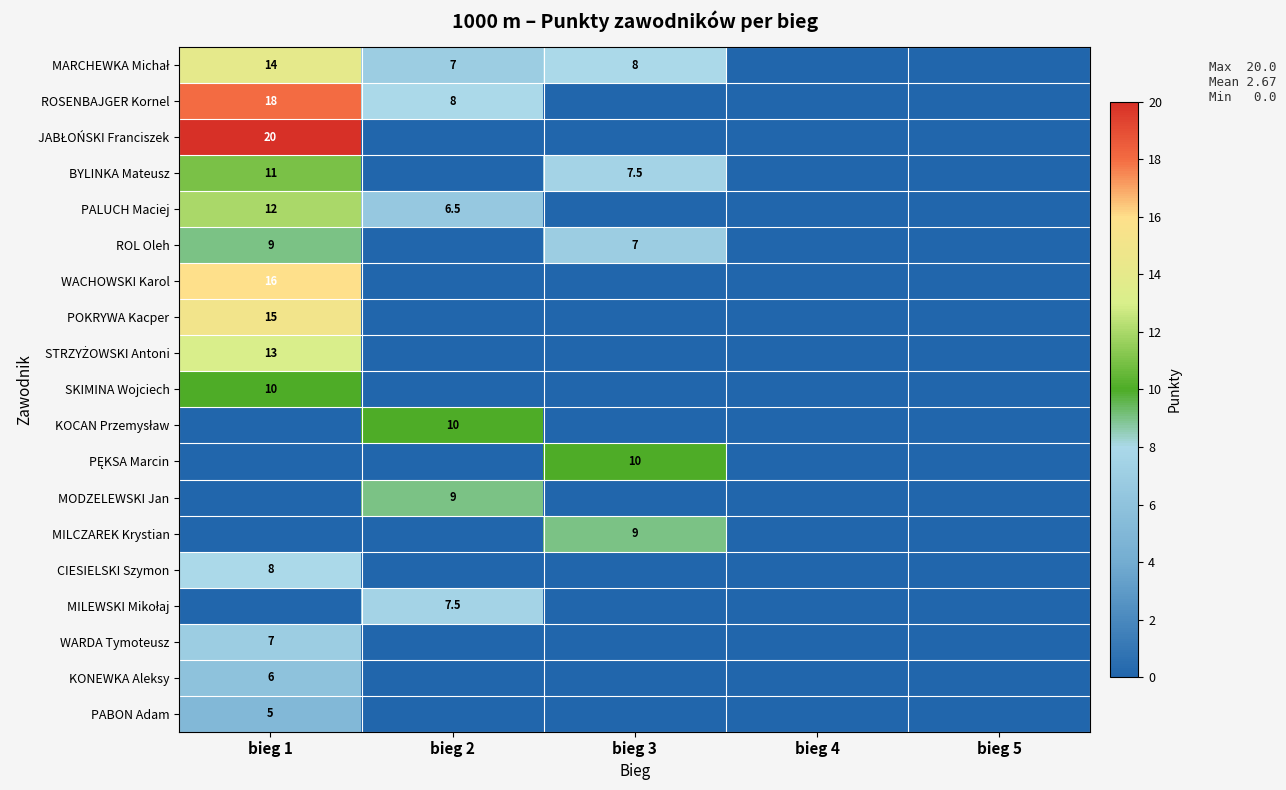

Is it true that WARDA Tymoteusz equals 11.7 at bieg 1?

False